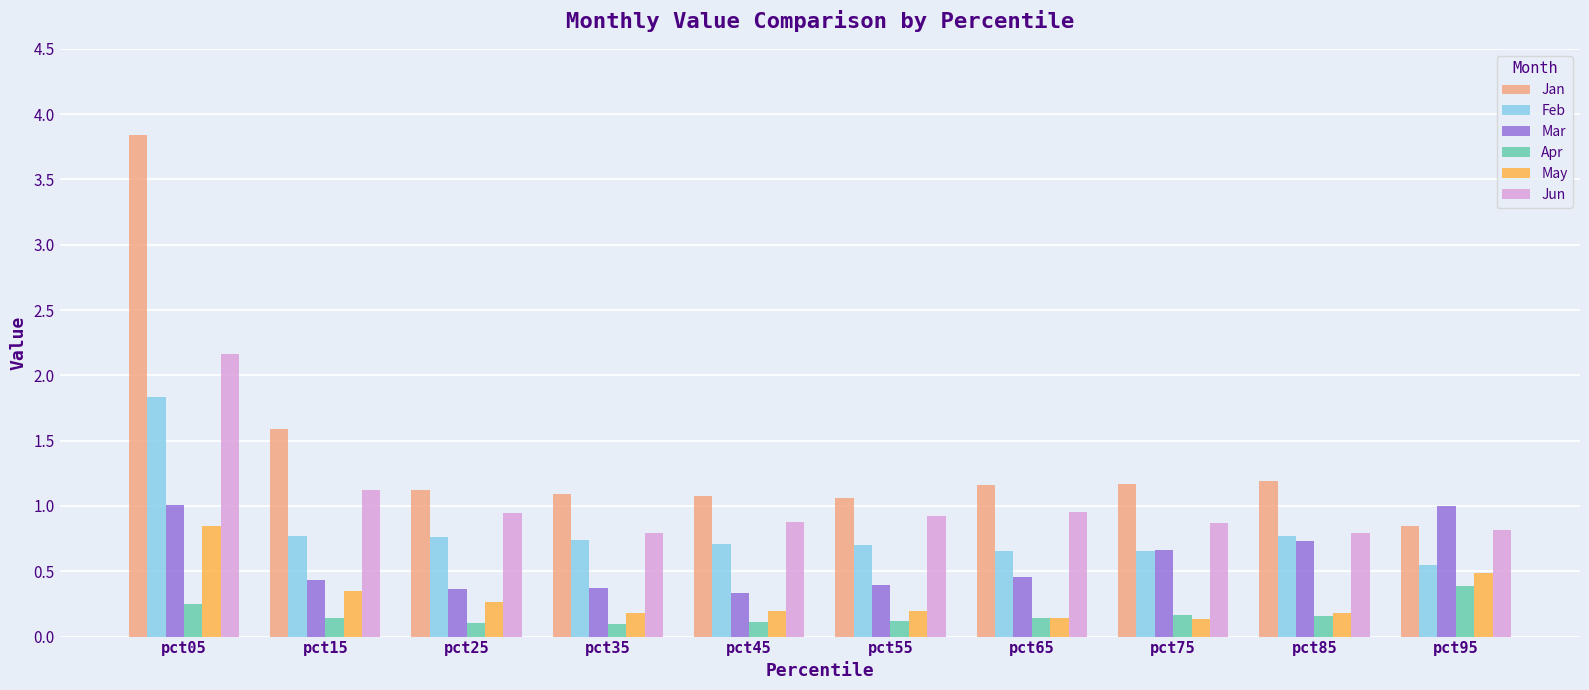

Which series has the widest spread of values?

Jan